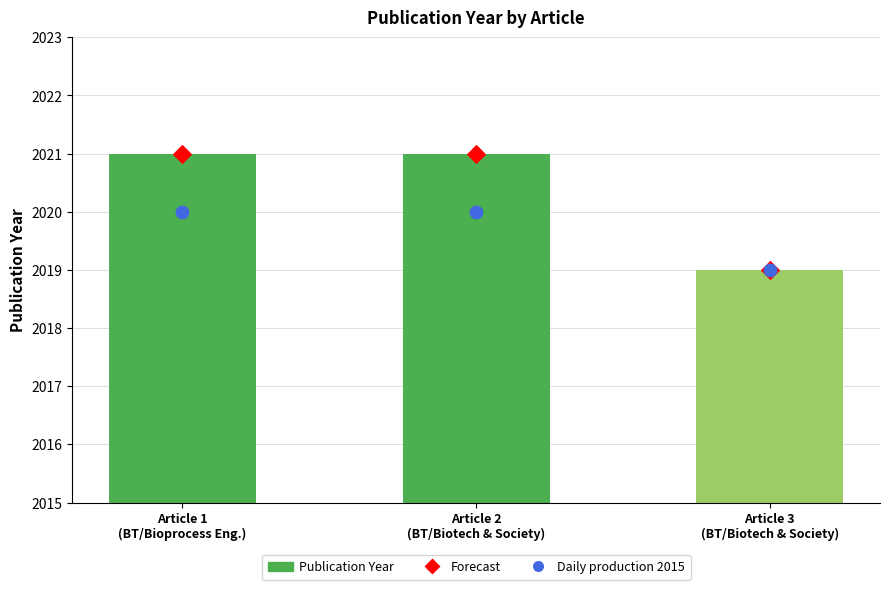

Which series has the widest spread of Y values?

Publication Year